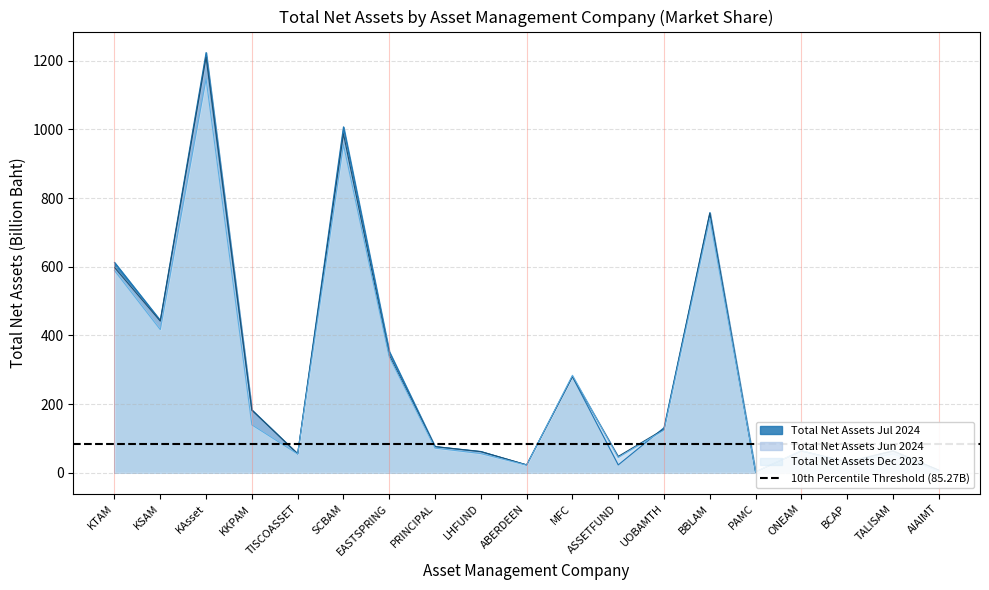

Between BCAP and TALISAM, which series saw the biggest shift?

Total Net Assets Jul 2024